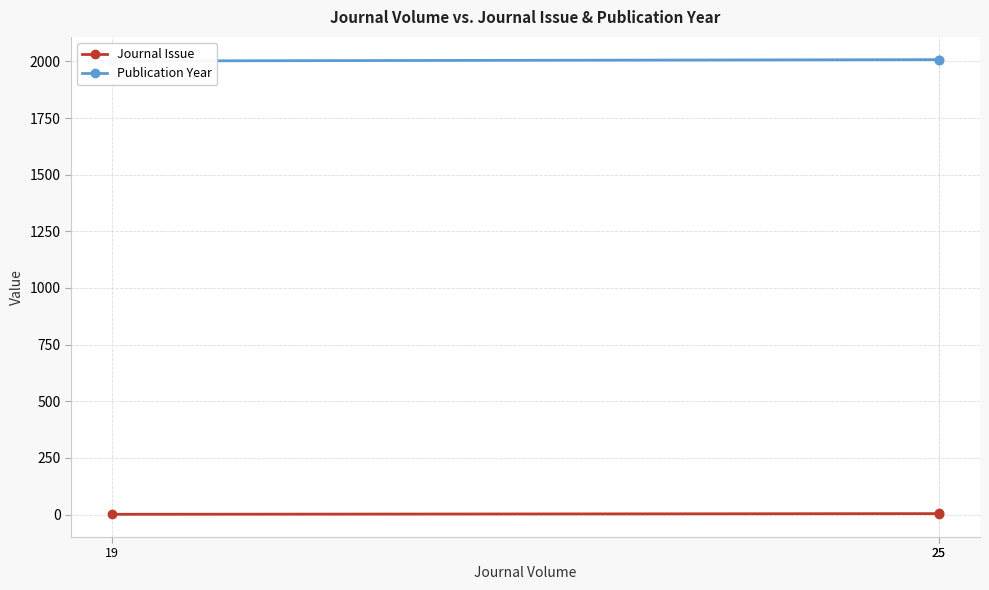

What is the greatest value displayed?

2008